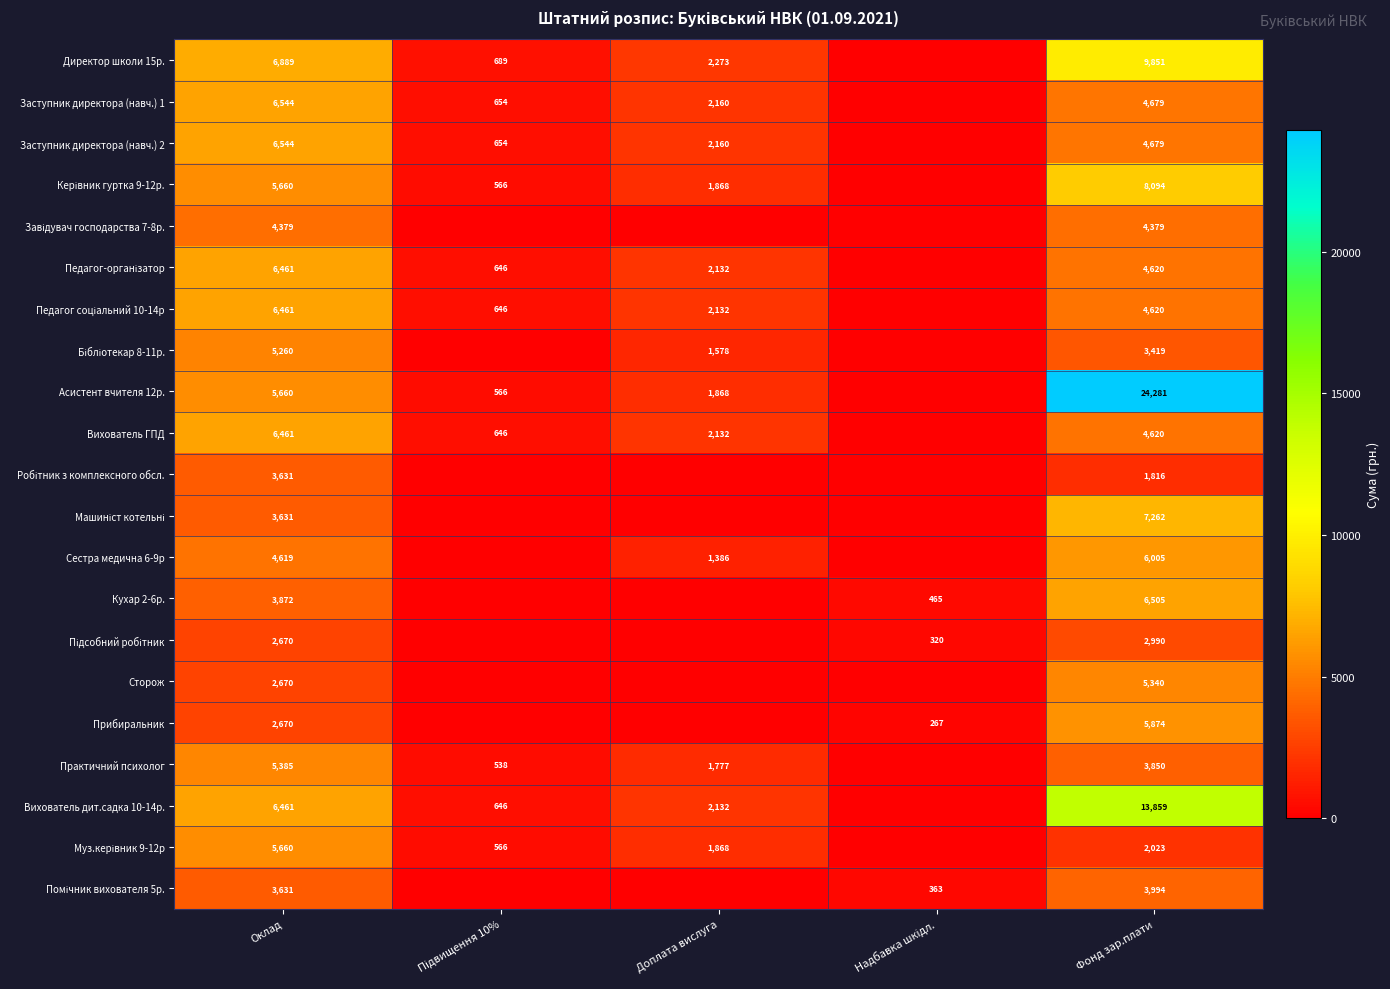

What is the difference between the Заступник директора (навч.) 2 values at Оклад and Фонд зар.плати?

1865